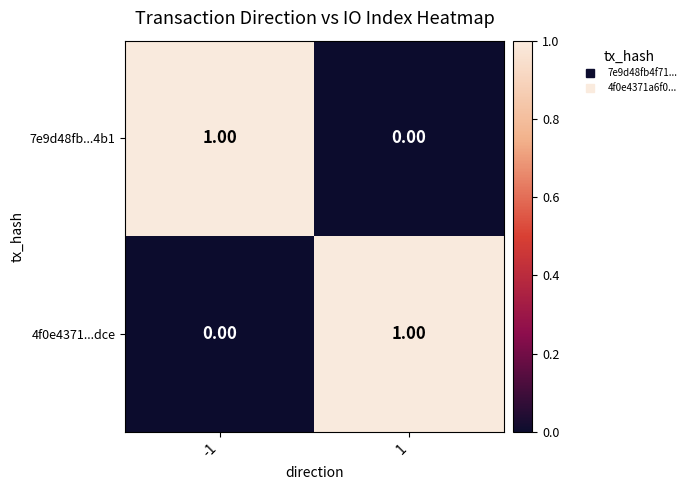

Is the value of 4f0e4371...dce at -1 greater than the value of 7e9d48fb...4b1 at -1?

No